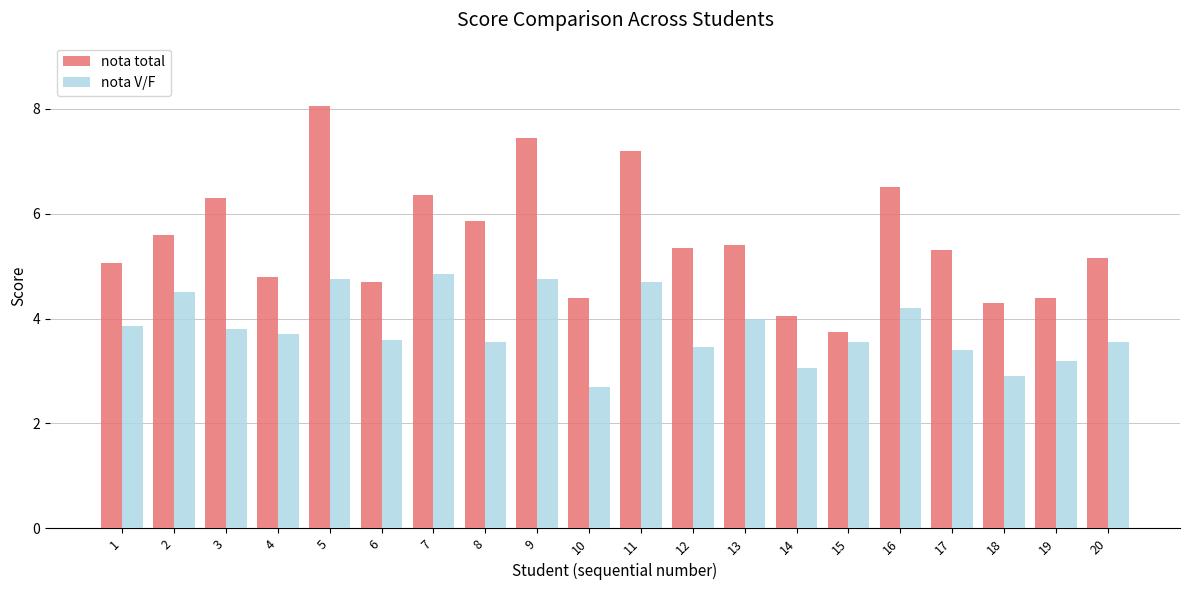

What is the sum of all nota total values?

110.0